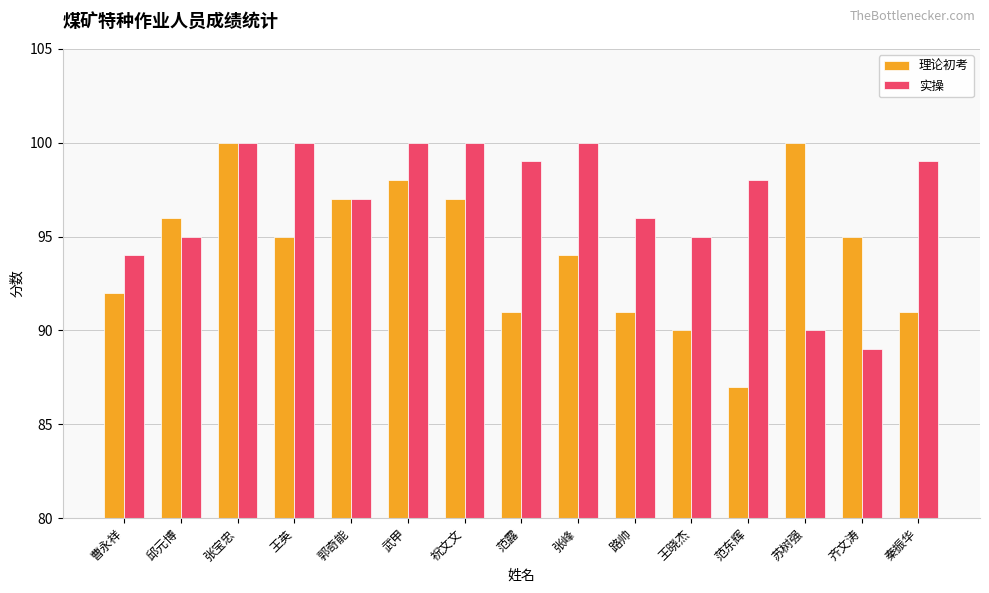

What position from the left is 曹永祥?

1